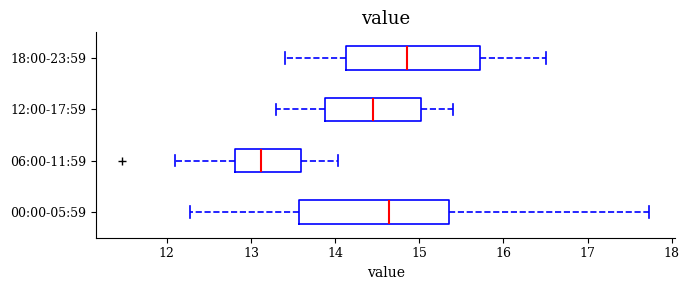

Which box has the furthest to the left median line?

06:00-11:59